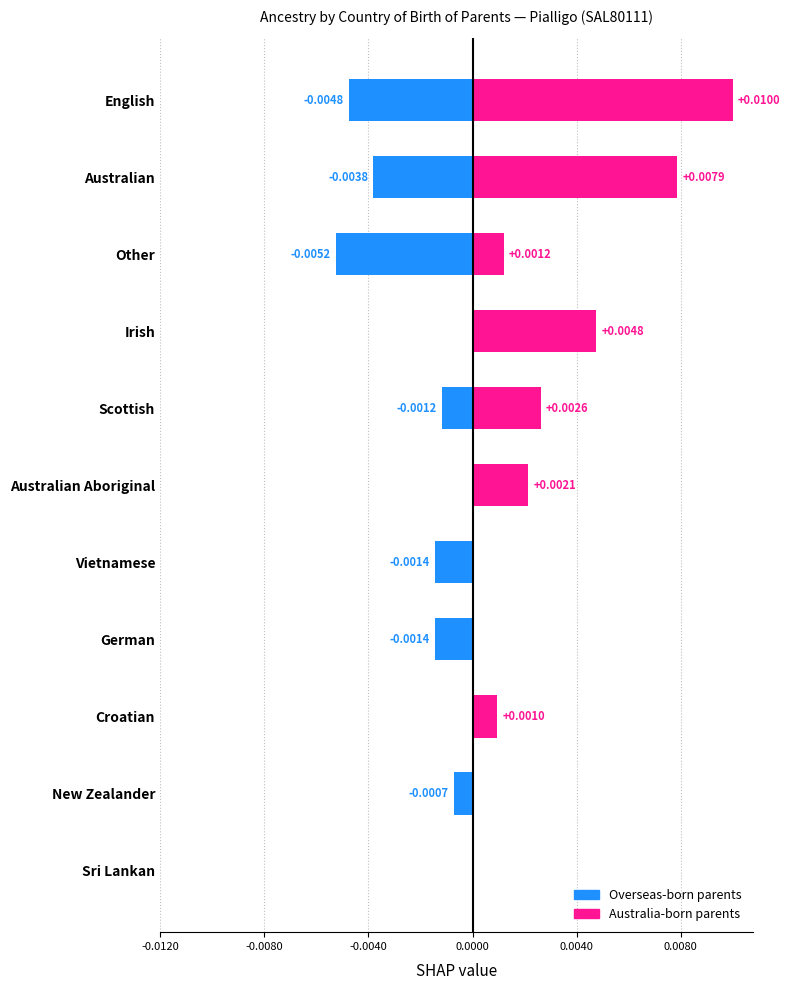

Does the chart contain any negative values?

Yes